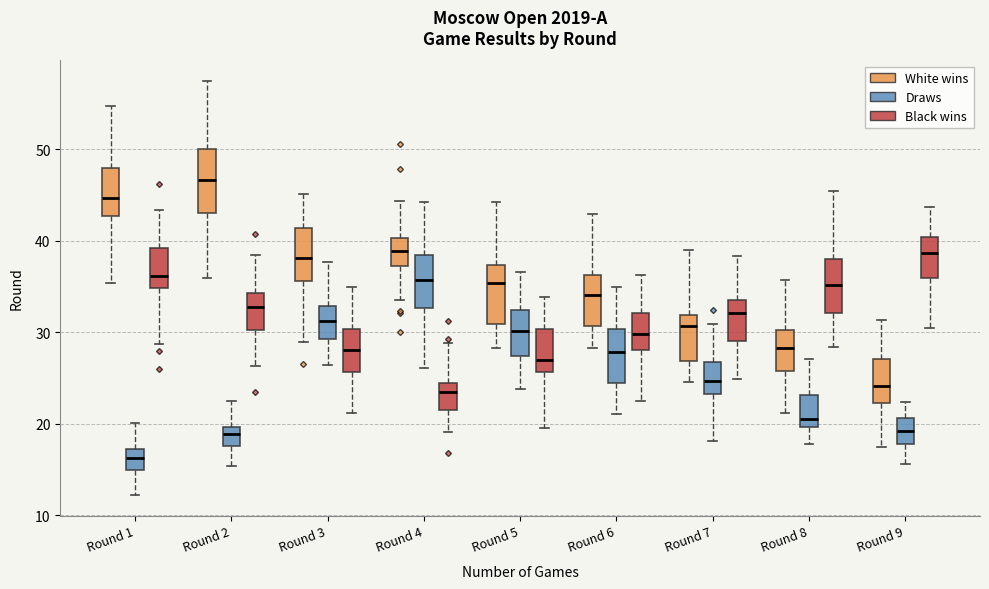

Where does the median line of the box for Round 5 (Draws) sit on the y-axis? The values are not printed on the chart, so give them approximately, as read against the axis.

30